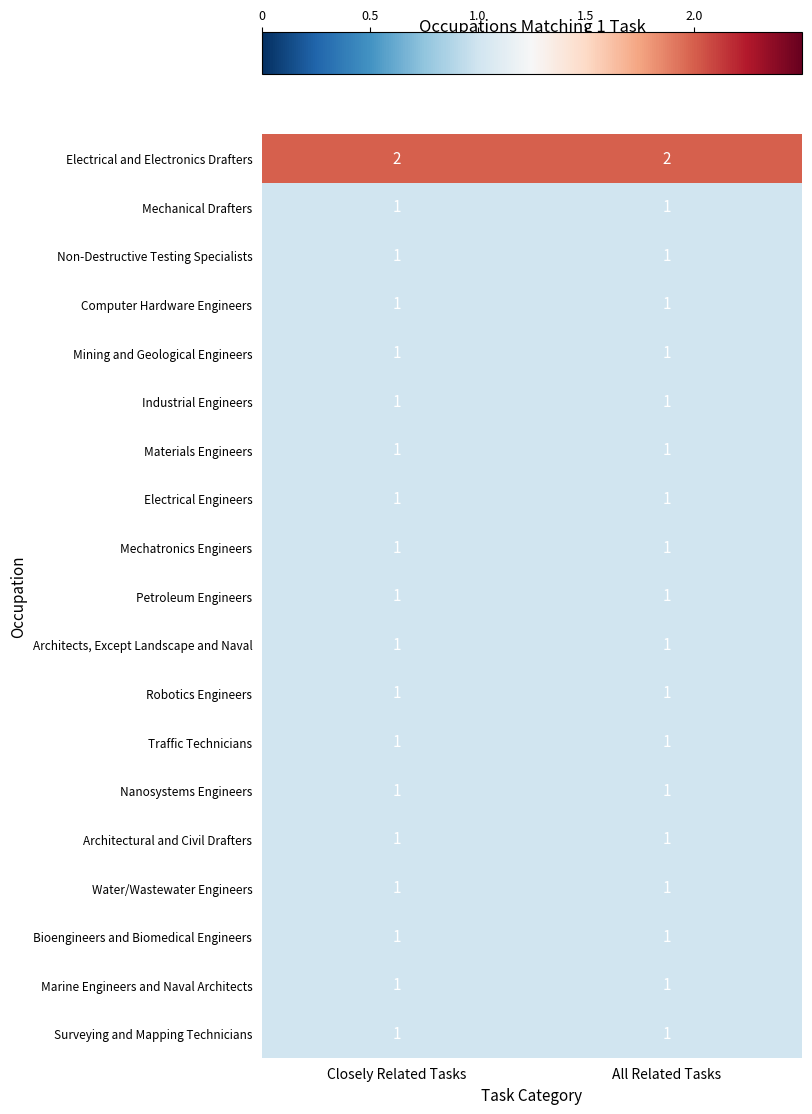

True or false: Industrial Engineers has a value of 1 at All Related Tasks.

True